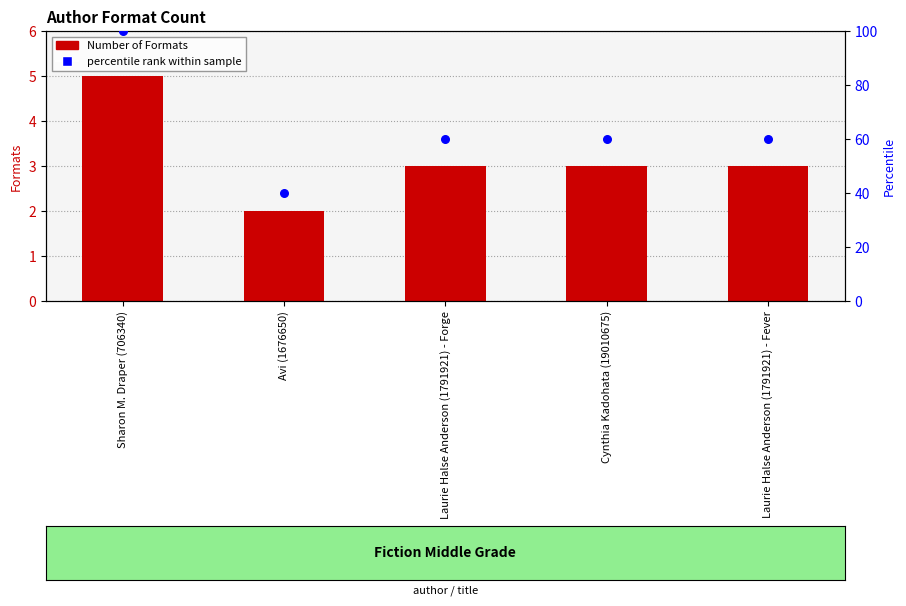

At which category is the sum across all series the highest?

Sharon M. Draper (706340)